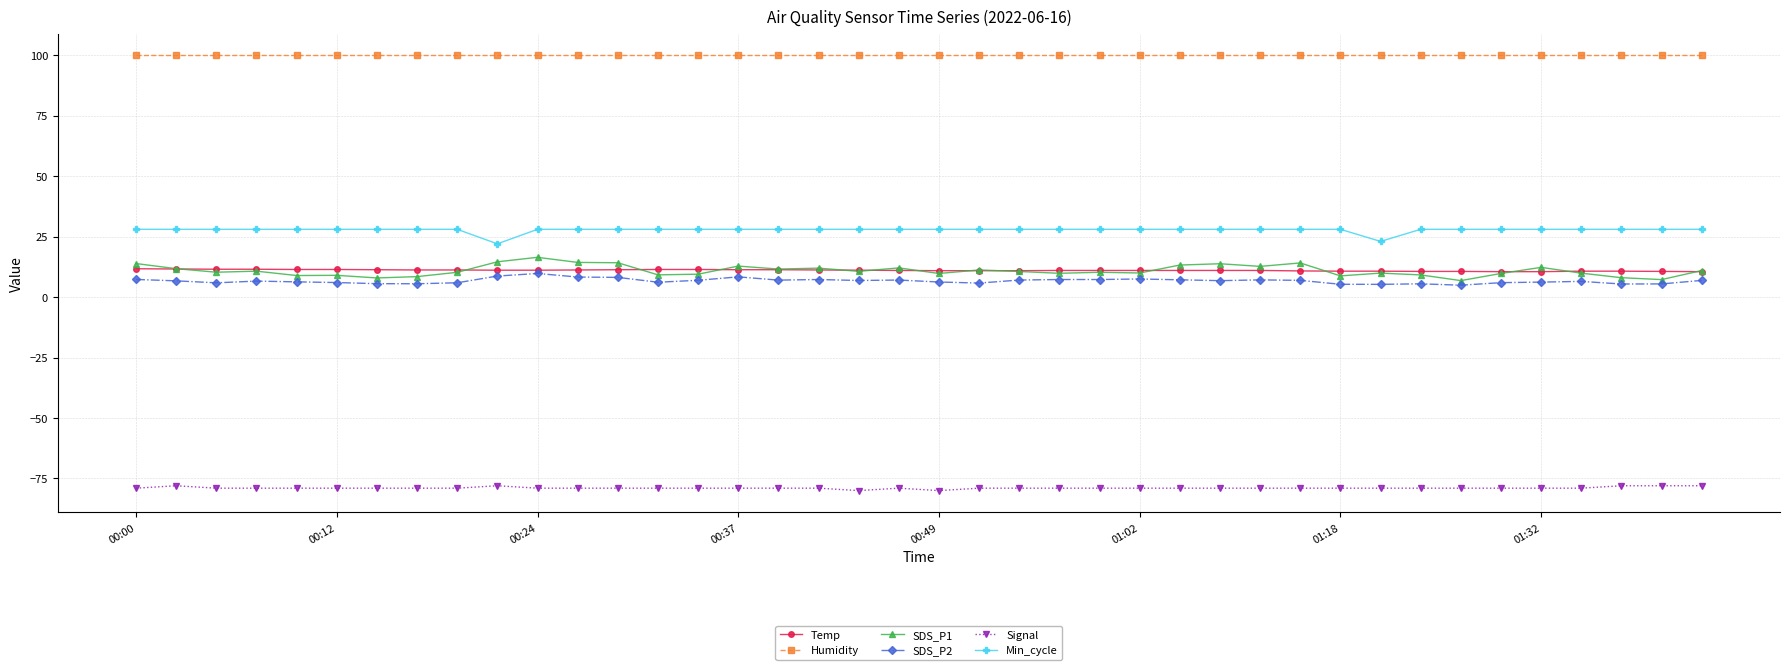

What is the lowest value of the SDS_P1 series?

6.8